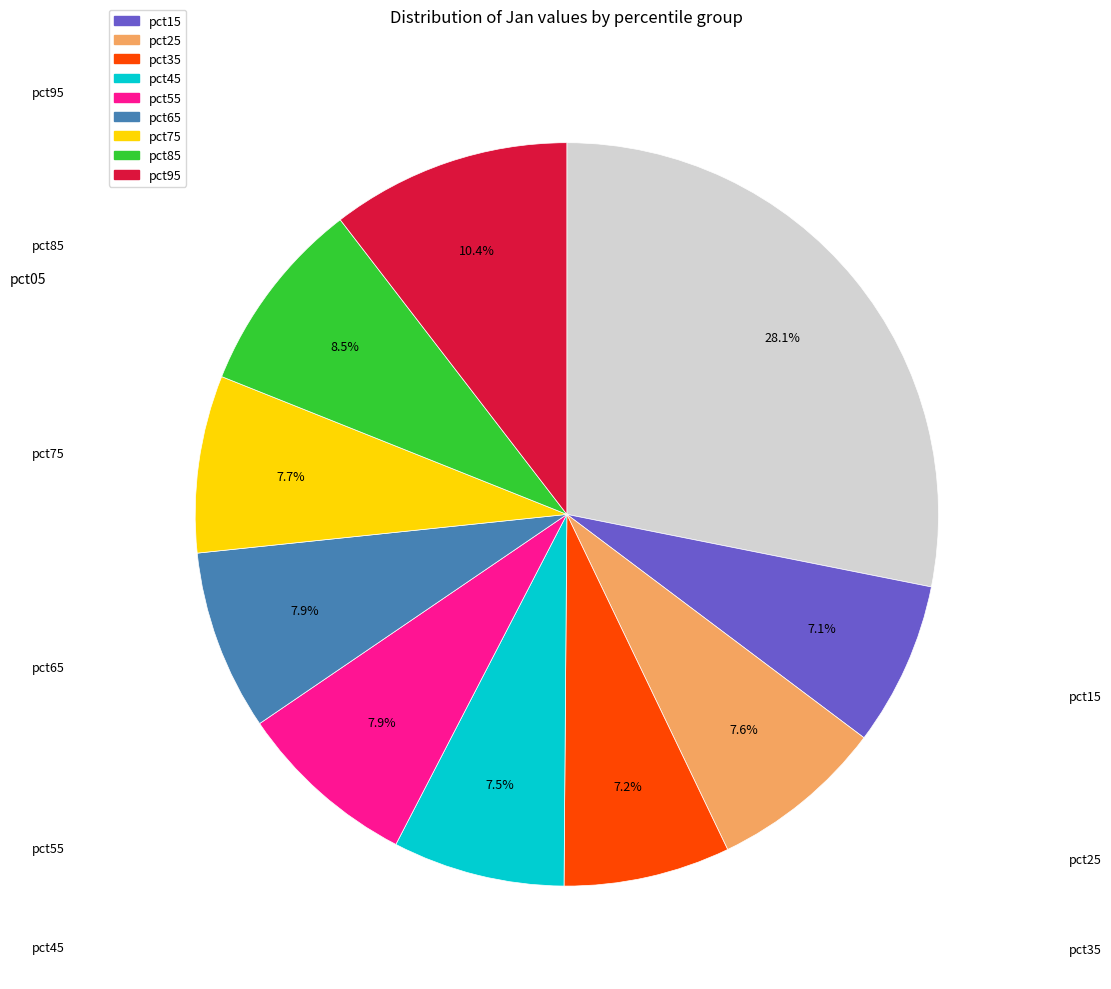

Is there a majority slice in this chart?

No